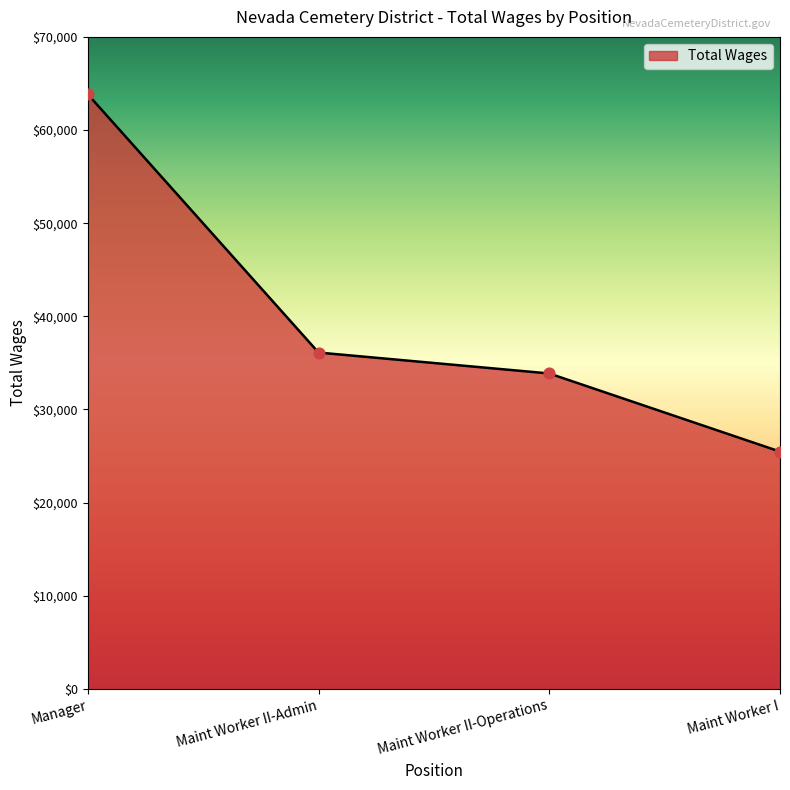

What is the change in value from Manager to Maint Worker II-Admin?

-27727